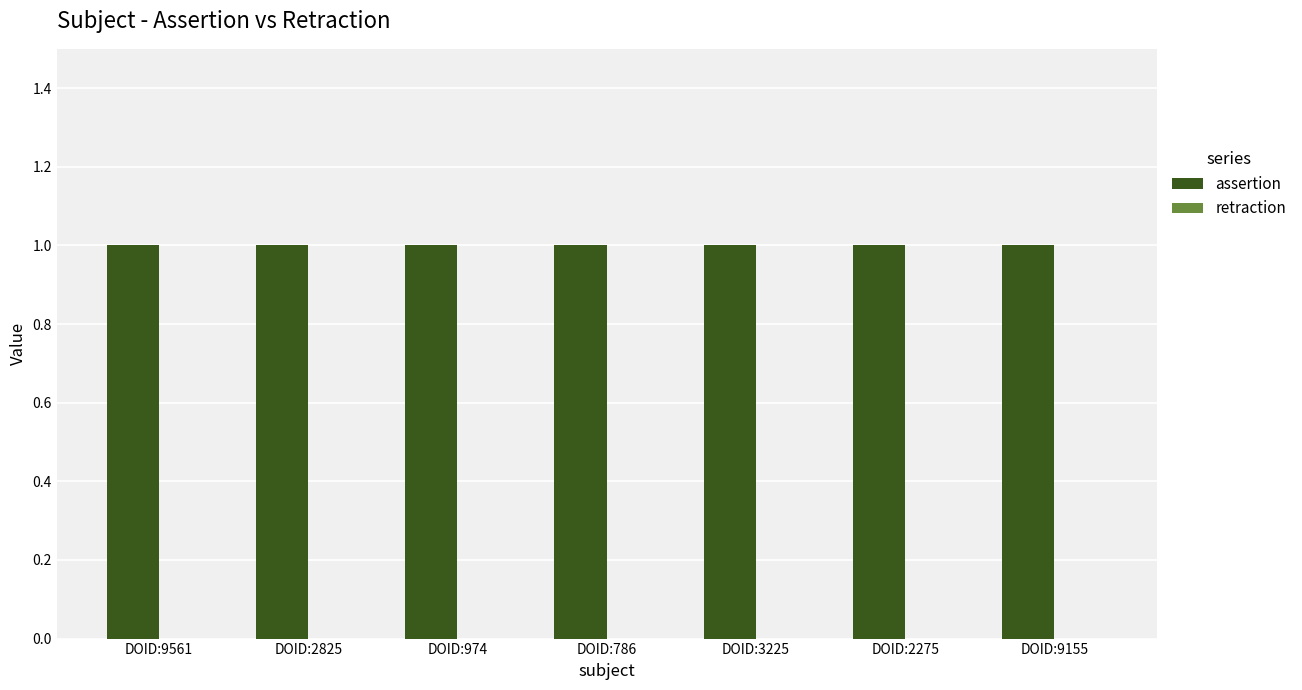

Rank the categories by retraction value from lowest to highest.

DOID:9561, DOID:2825, DOID:974, DOID:786, DOID:3225, DOID:2275, DOID:9155